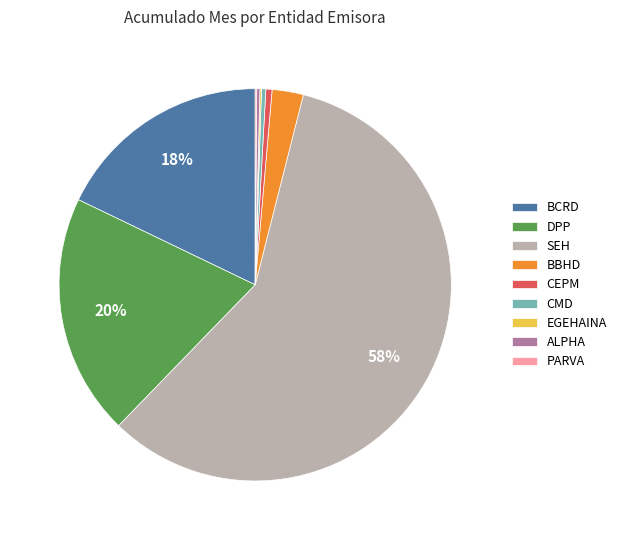

To the nearest percent, what is the difference between the largest and smallest slice percentages?

58%